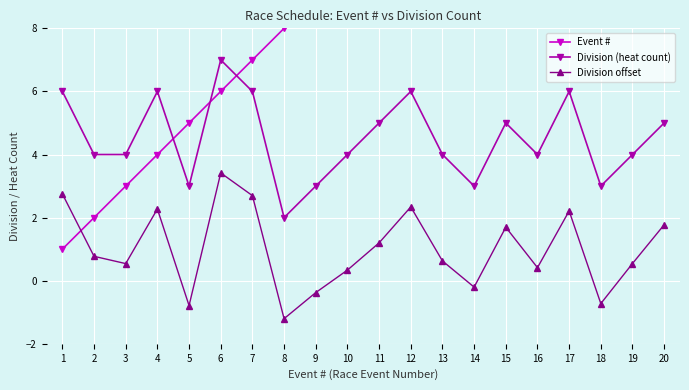

What are all the series names shown in the legend?

Event #, Division (heat count), Division offset